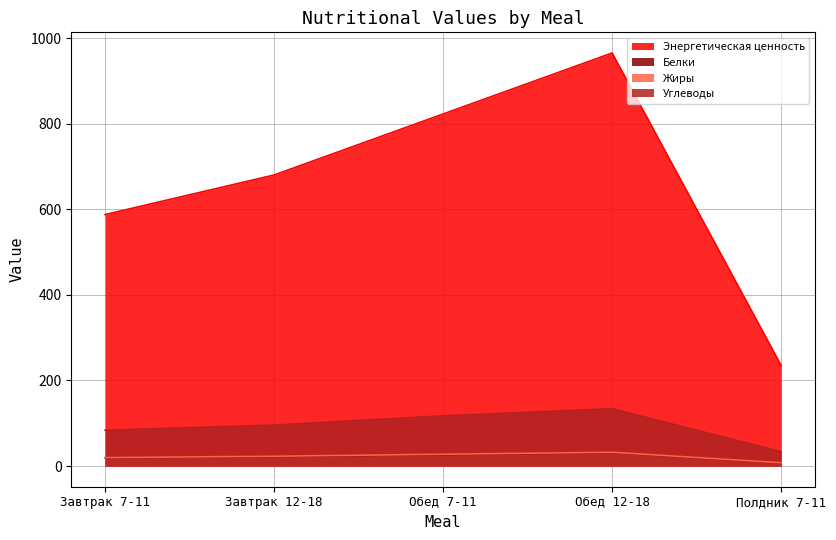

What is the value of the Энергетическая ценность point at the 5th from the left?

235.0